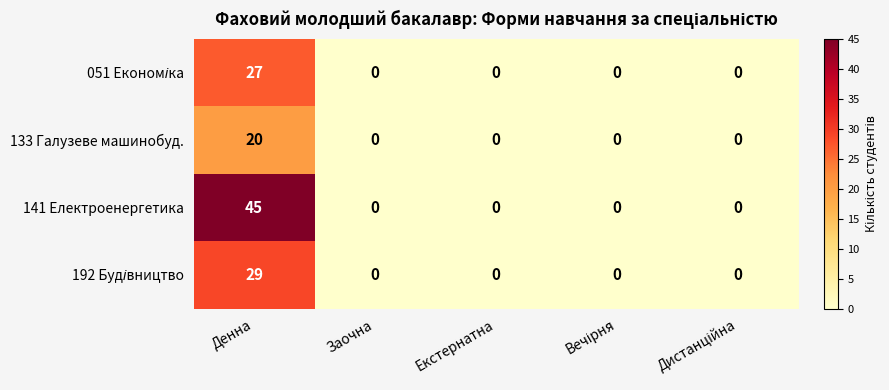

What is the highest value of the 141 Електроенергетика series?

45